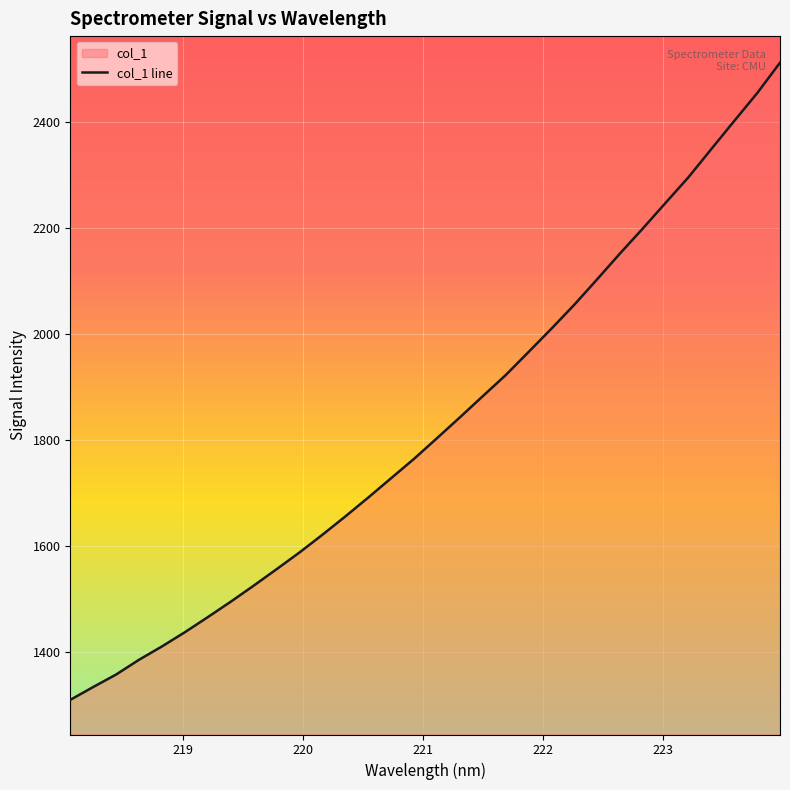

What is the maximum value shown in the chart?

2512.8